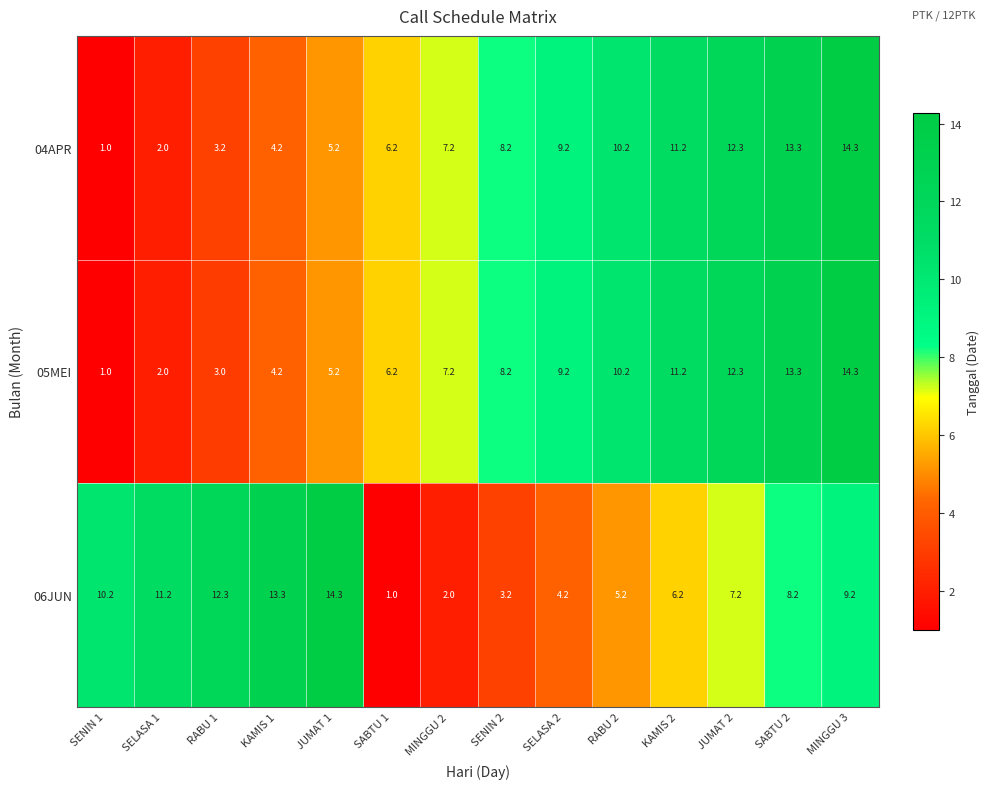

What is the difference between the maximum and minimum values in the 05MEI series?

13.3